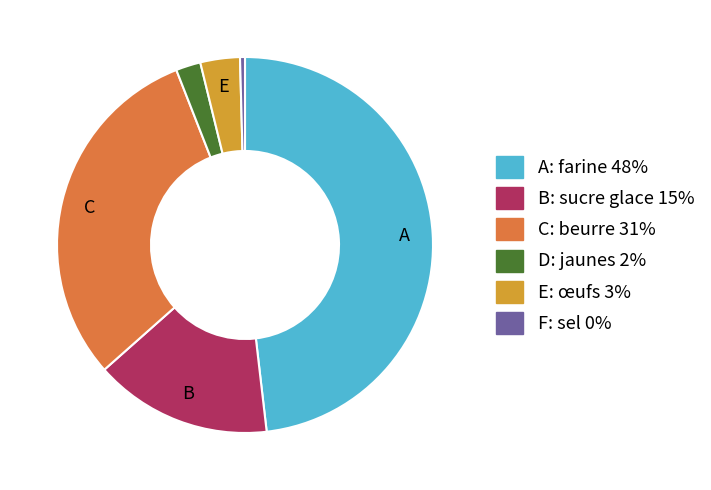

Is there a majority slice in this chart?

No